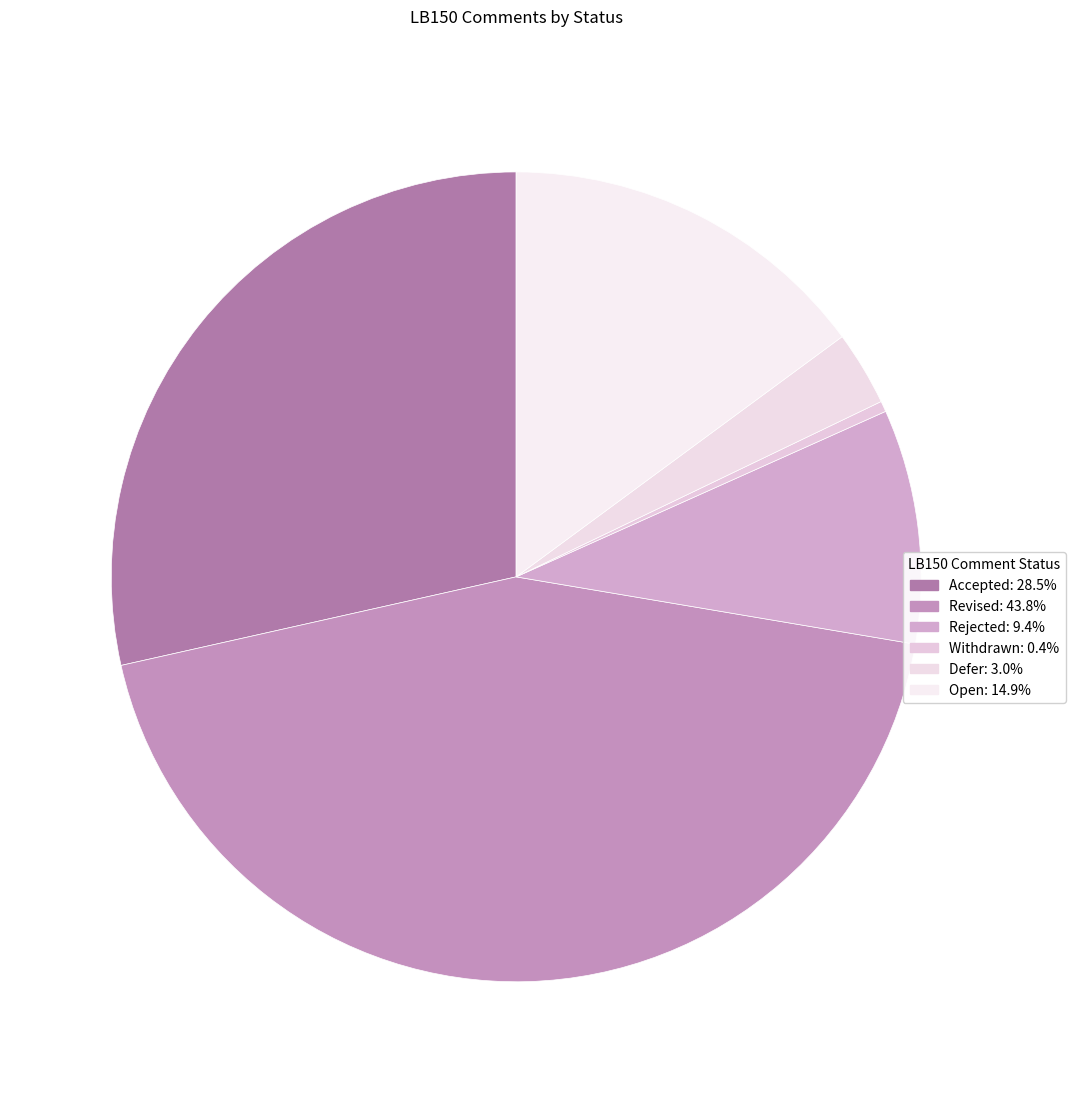

Is it true that Rejected is 1% of the pie?

False